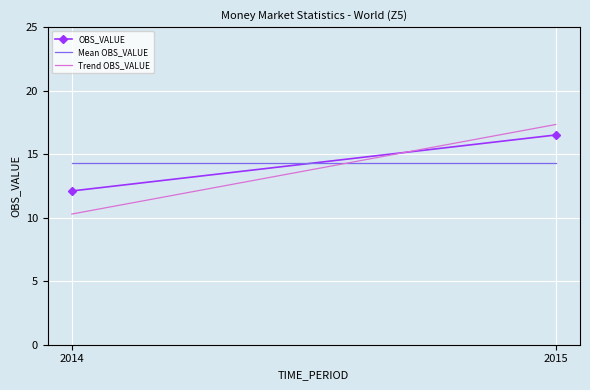

What is the sum of all OBS_VALUE values?

28.6